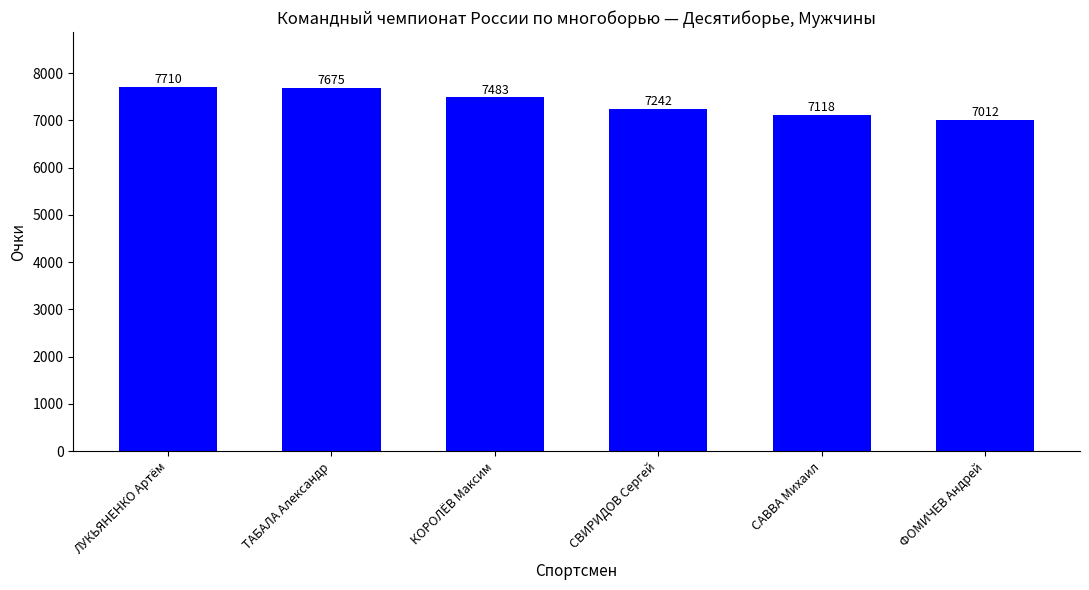

At which label is the value closest to 7361?

СВИРИДОВ Сергей